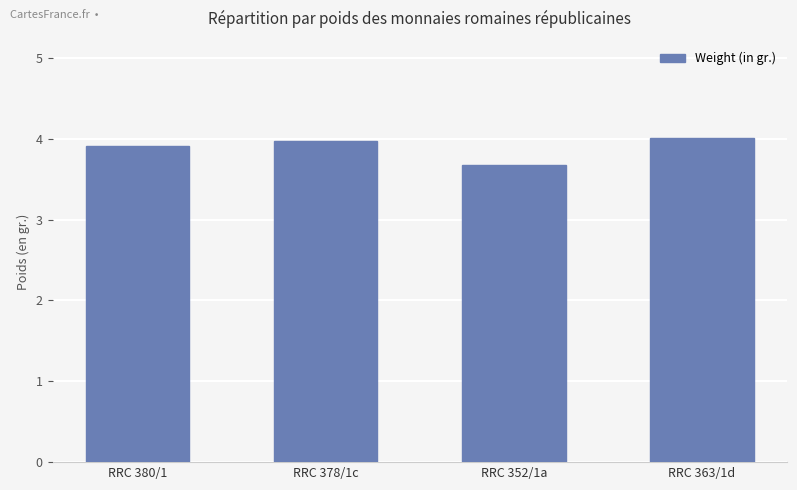

Reading left to right, list all the values displayed in this chart.

3.9	4.0	3.7	4.0